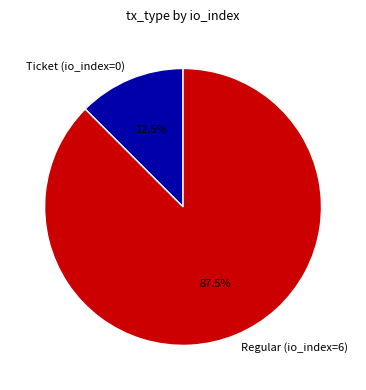

Does Ticket (io_index=0) represent more than half of the total?

No